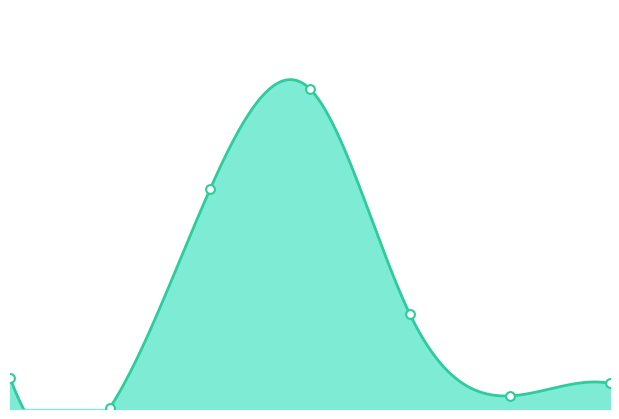

What is the change in value from 3 to 5?

-605.2